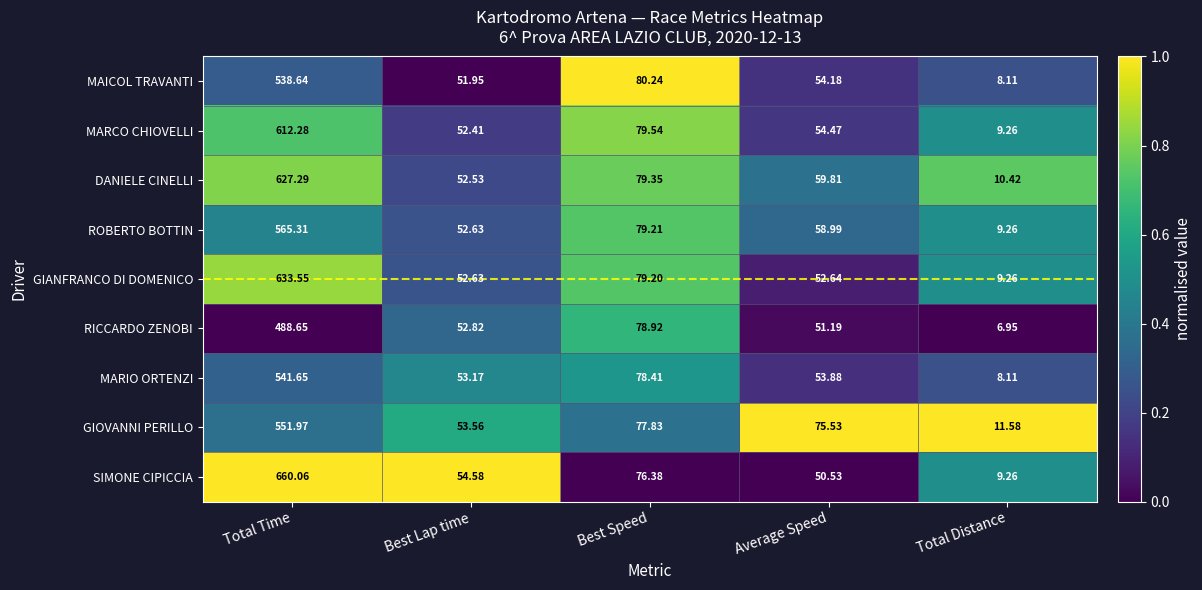

What is the total value across all series at Total Time?

5219.4